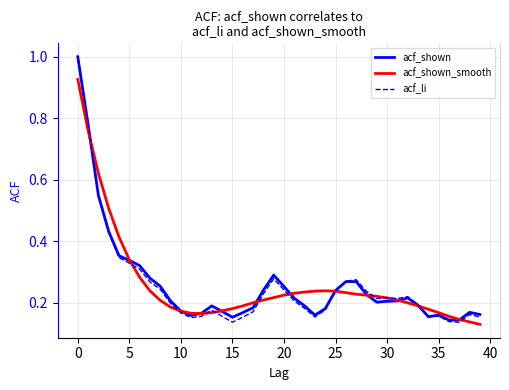

What is the greatest value displayed?

1.0